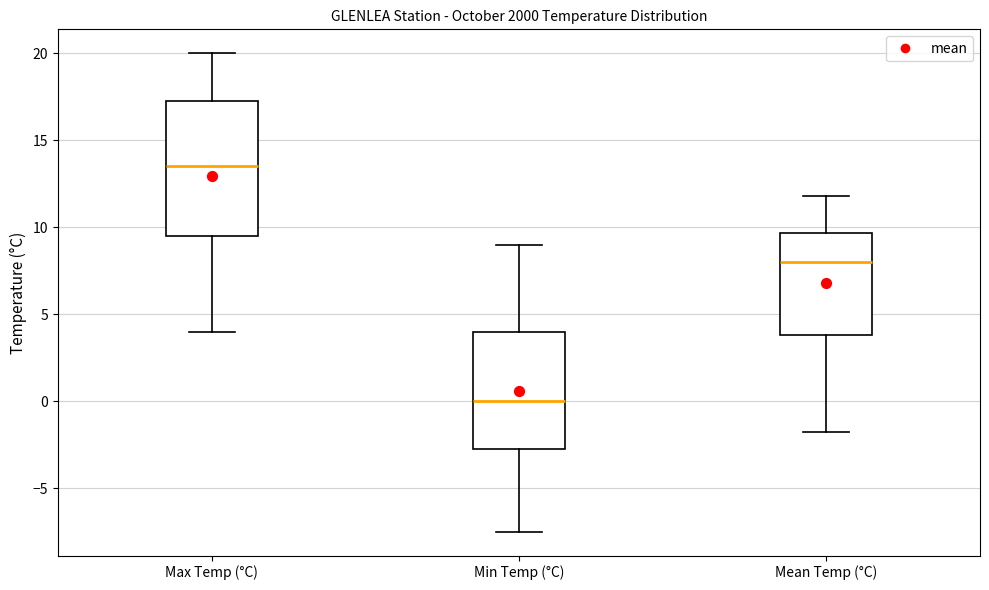

Which box has the highest median line?

Max Temp (°C)